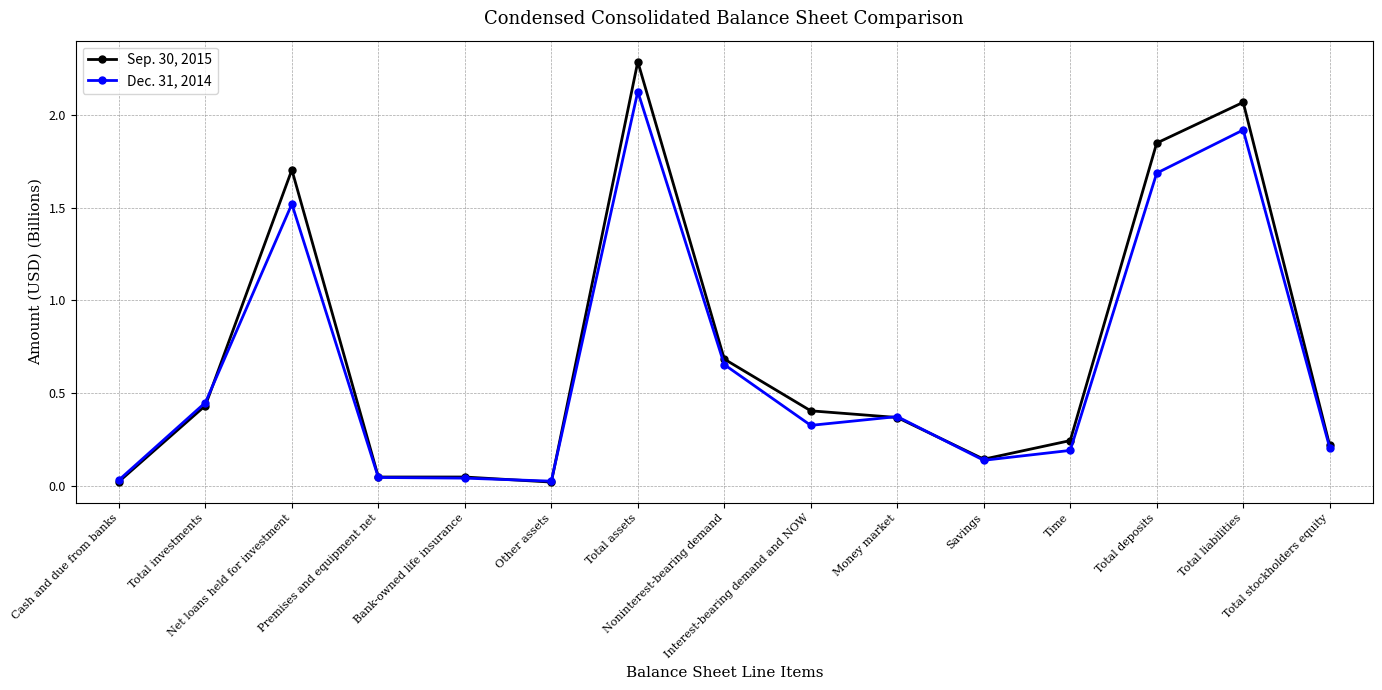

Which series has the largest range (max minus min)?

Sep. 30, 2015